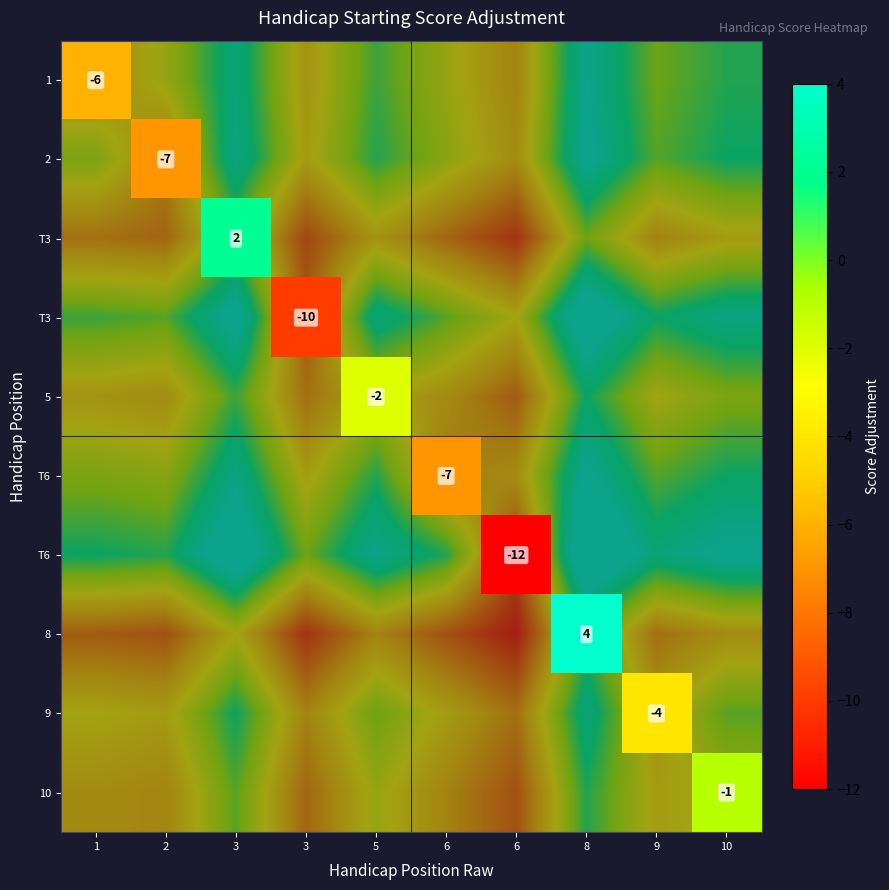

How many series are shown in this chart?

10